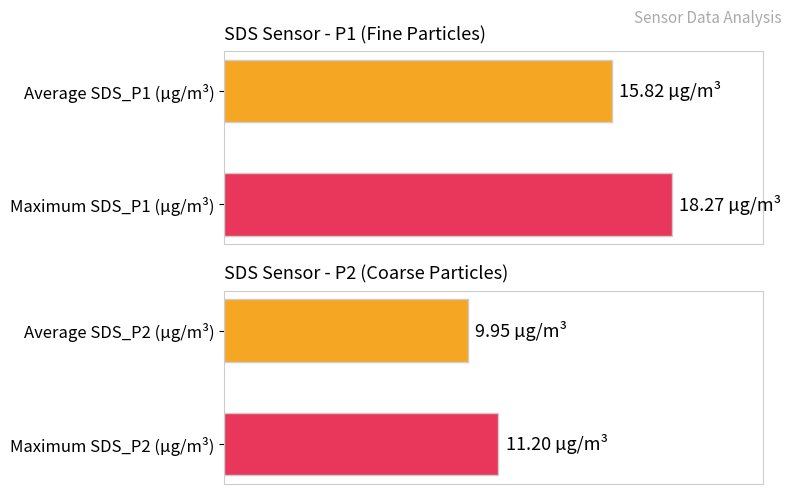

Rank the series by their maximum value, from highest to lowest.

SDS_P1, SDS_P2